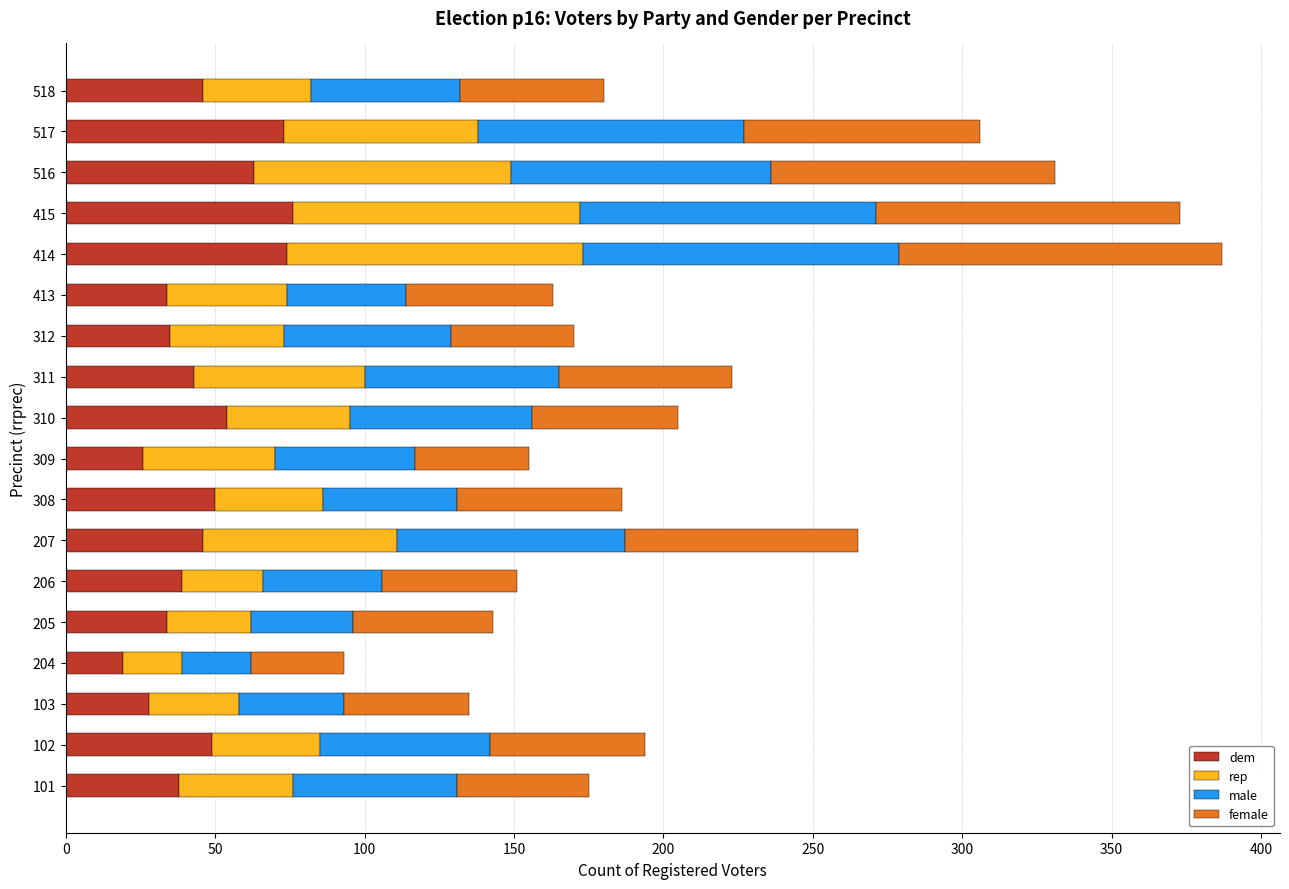

True or false: dem has a value of 63 at 516.

True